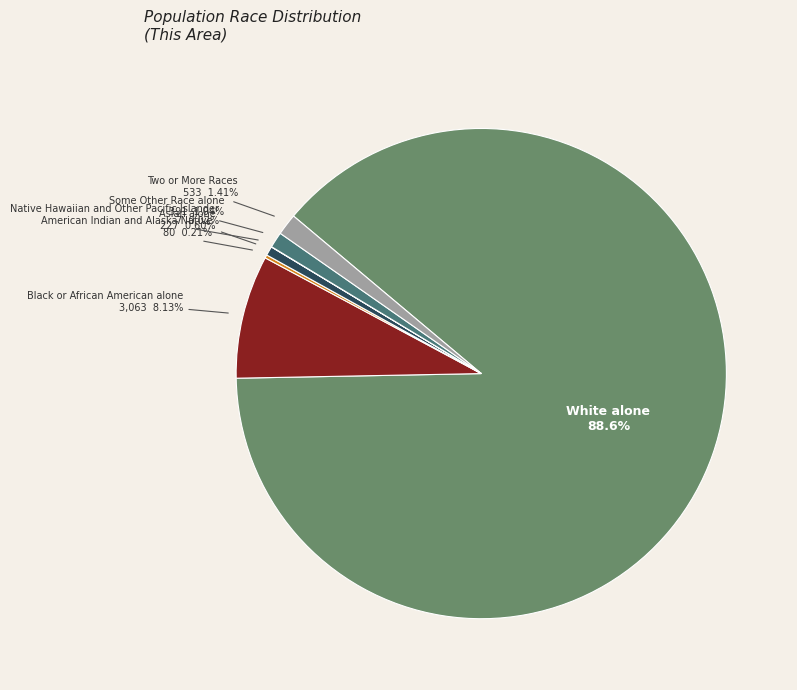

Rank the categories by value from highest to lowest.

White alone, Black or African American alone, Two or More Races, Some Other Race alone, Asian alone, American Indian and Alaska Native, Native Hawaiian and Other Pacific Islander